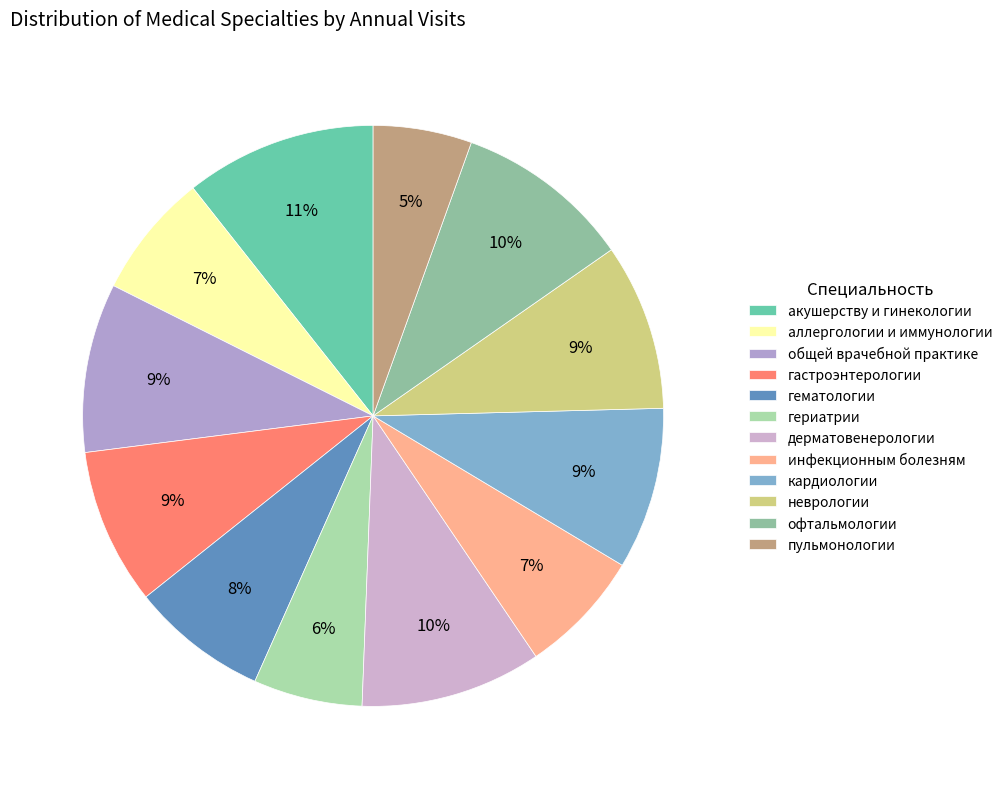

How many segments does this pie chart have?

12